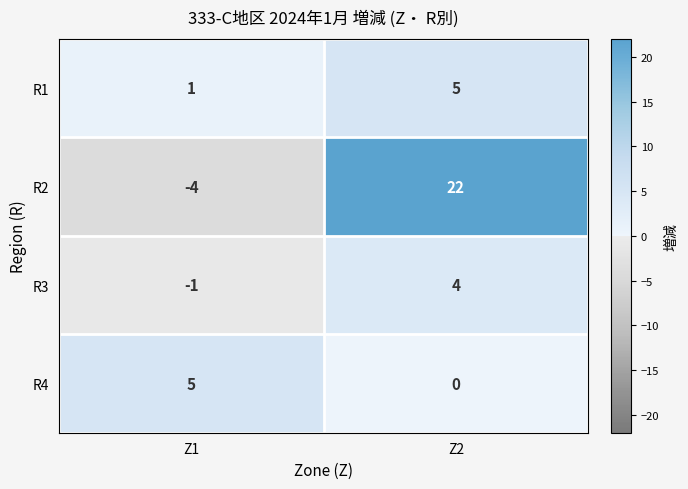

Where is R3 nearest to the value 1?

Z1